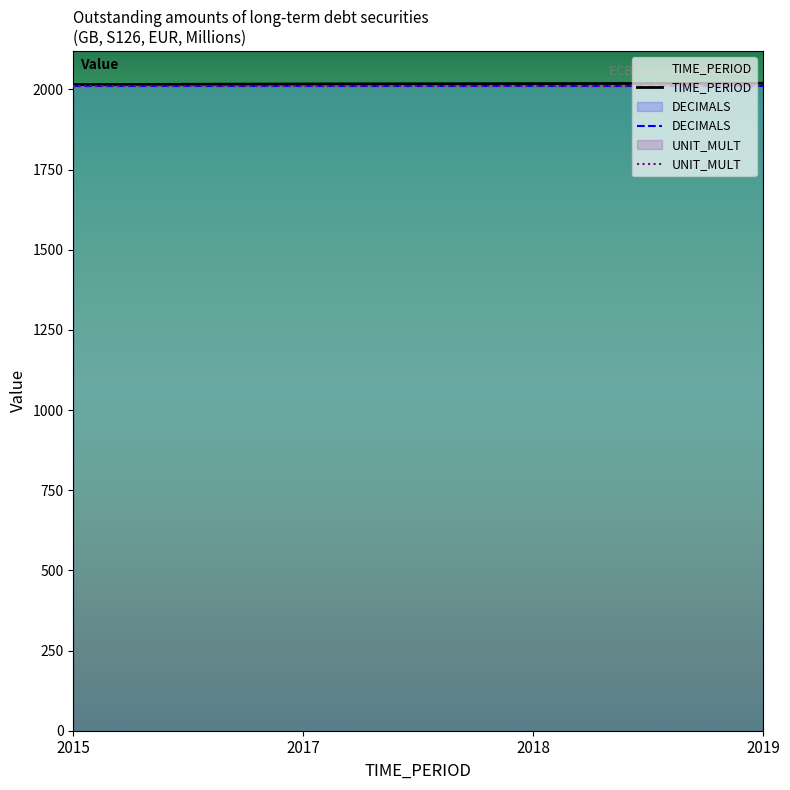

Is it true that TIME_PERIOD equals 1099 at 2019?

False